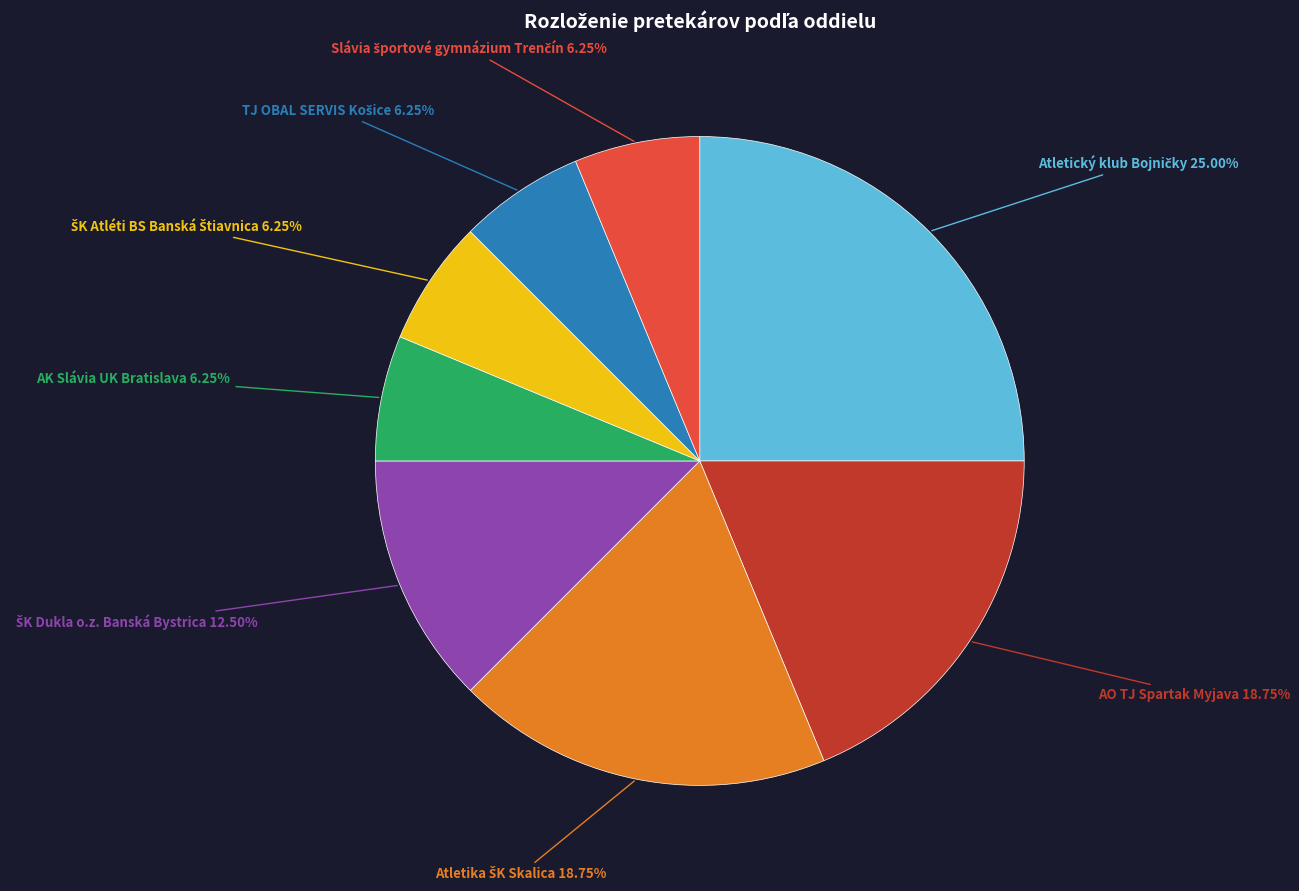

Is there any slice that represents more than half of the pie?

No